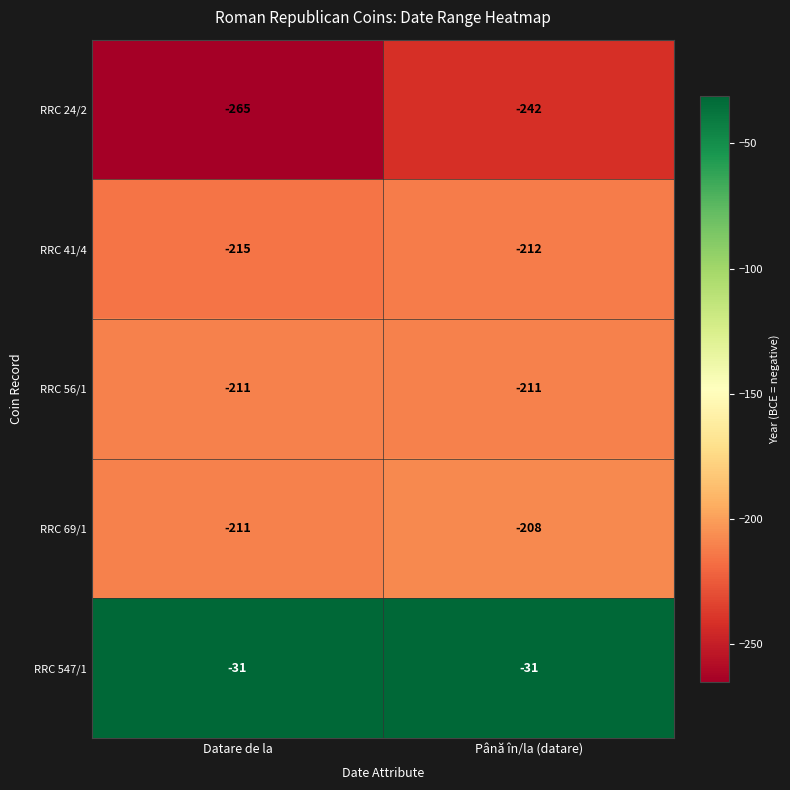

What is the spread (max minus min) of values at Până în/la (datare)?

211